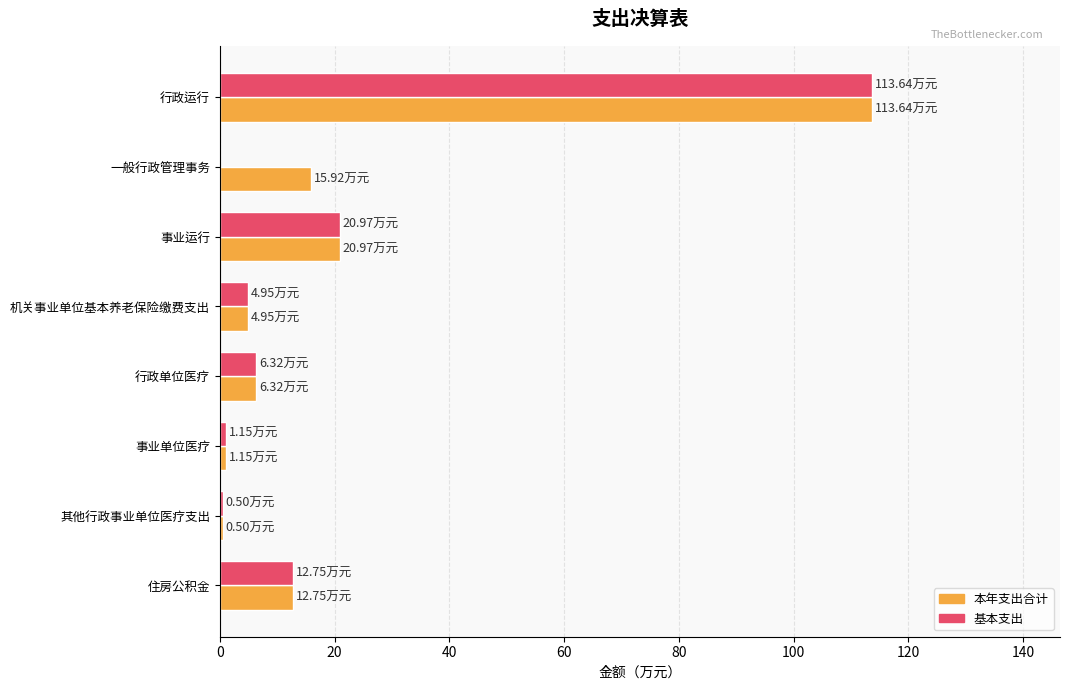

What is the sum of all 本年支出合计 values?

176.2